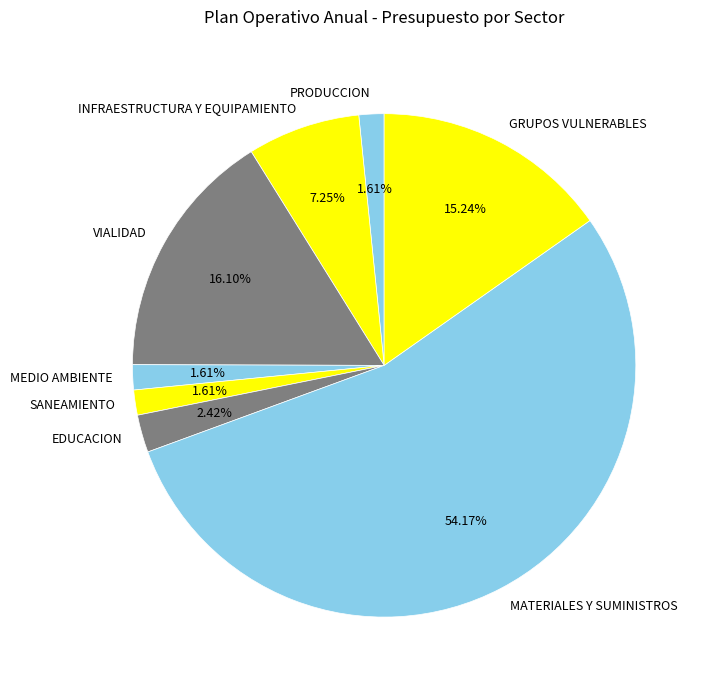

Is there a majority slice in this chart?

Yes